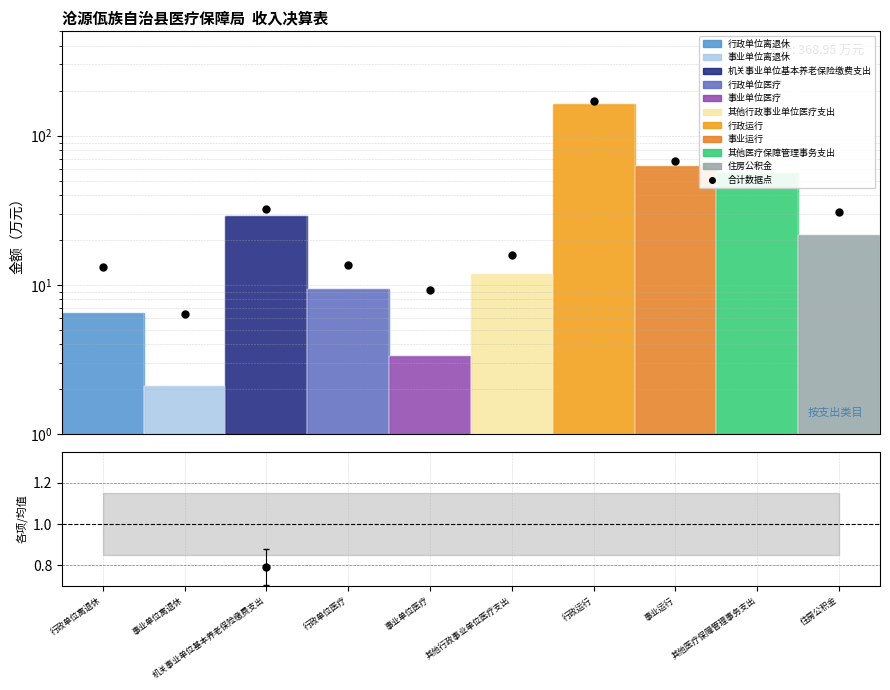

What is the total value across all series at 其他医疗保障管理事务支出?

64.9